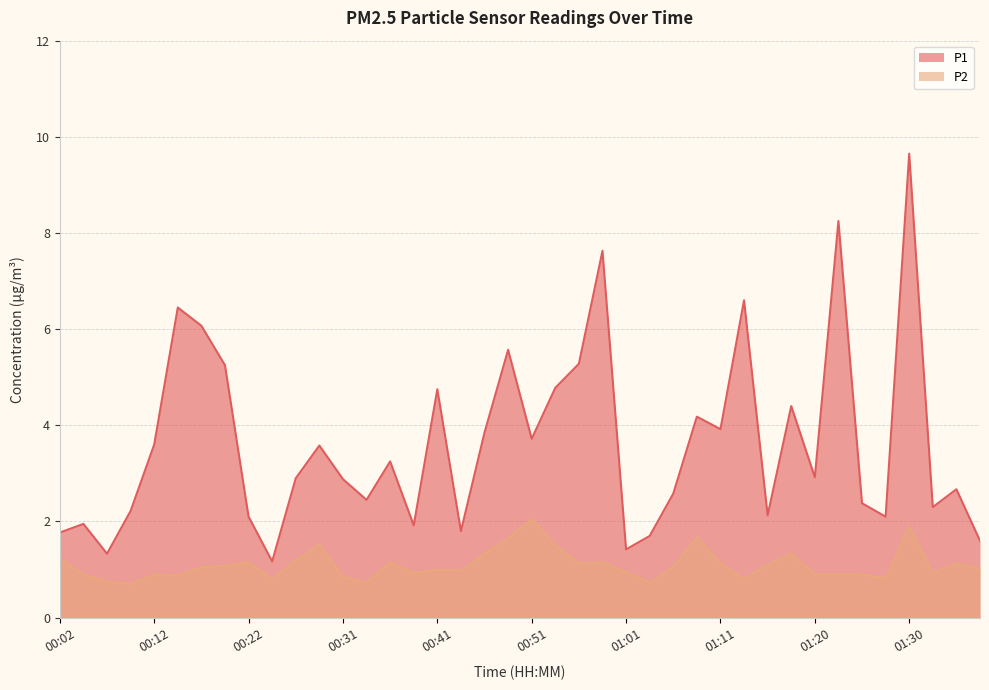

What are all the series names shown in the legend?

P1, P2